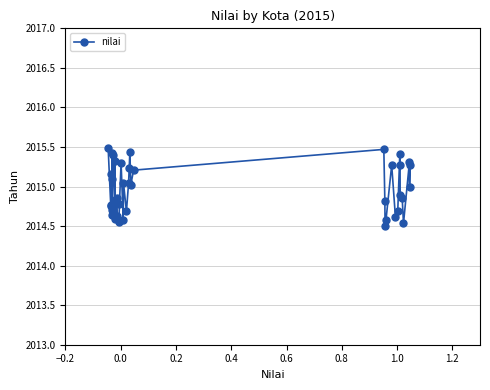

What is the difference between the second highest and minimum values?

1.0